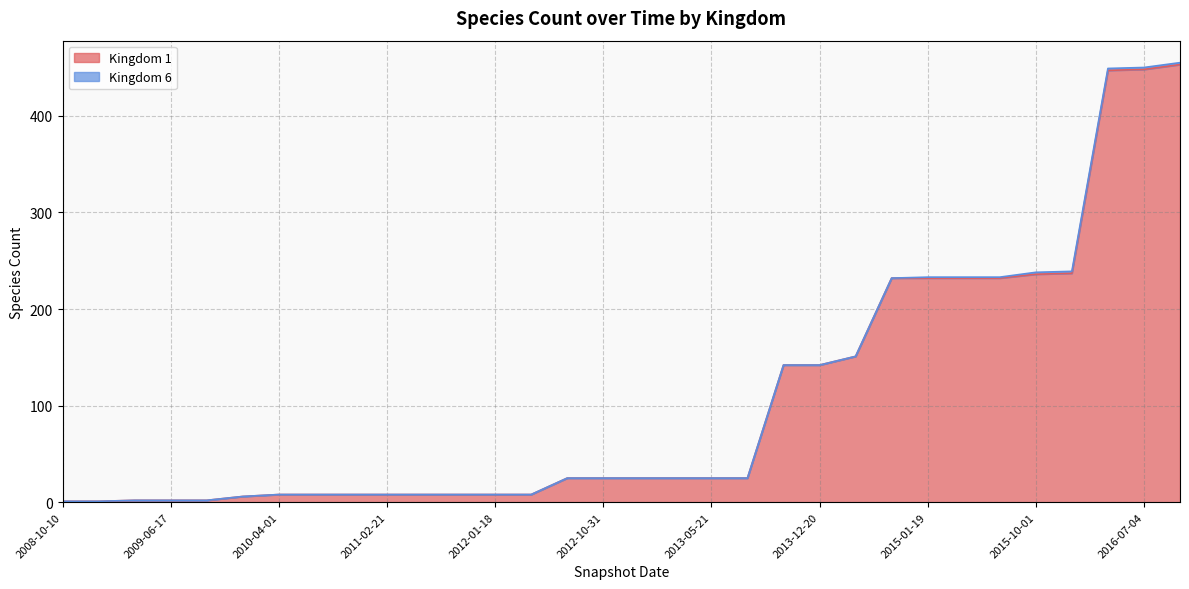

Reading left to right, extract all data points from this chart.

Kingdom 1: 2008-10-10=1	2008-12-17=1	2009-04-06=2	2009-06-17=2	2009-09-25=2	2009-12-16=6	2010-04-01=8	2010-07-26=8	2010-11-17=8	2011-02-21=8	2011-06-10=8	2011-09-05=8	2012-01-18=8	2012-03-26=8	2012-07-13=25	2012-10-31=25	2012-12-11=25	2013-02-20=25	2013-05-21=25	2013-07-09=25	2013-09-10=142	2013-12-20=142	2014-03-28=151	2014-09-08=232	2015-01-19=232	2015-04-09=232	2015-07-03=232	2015-10-01=236	2016-01-04=237	2016-04-05=447	2016-07-04=448	2016-10-07=453	32=453
Kingdom 6: 2008-10-10=0	2008-12-17=0	2009-04-06=0	2009-06-17=0	2009-09-25=0	2009-12-16=0	2010-04-01=0	2010-07-26=0	2010-11-17=0	2011-02-21=0	2011-06-10=0	2011-09-05=0	2012-01-18=0	2012-03-26=0	2012-07-13=0	2012-10-31=0	2012-12-11=0	2013-02-20=0	2013-05-21=0	2013-07-09=0	2013-09-10=0	2013-12-20=0	2014-03-28=0	2014-09-08=0	2015-01-19=1	2015-04-09=1	2015-07-03=1	2015-10-01=2	2016-01-04=2	2016-04-05=2	2016-07-04=2	2016-10-07=2	32=2